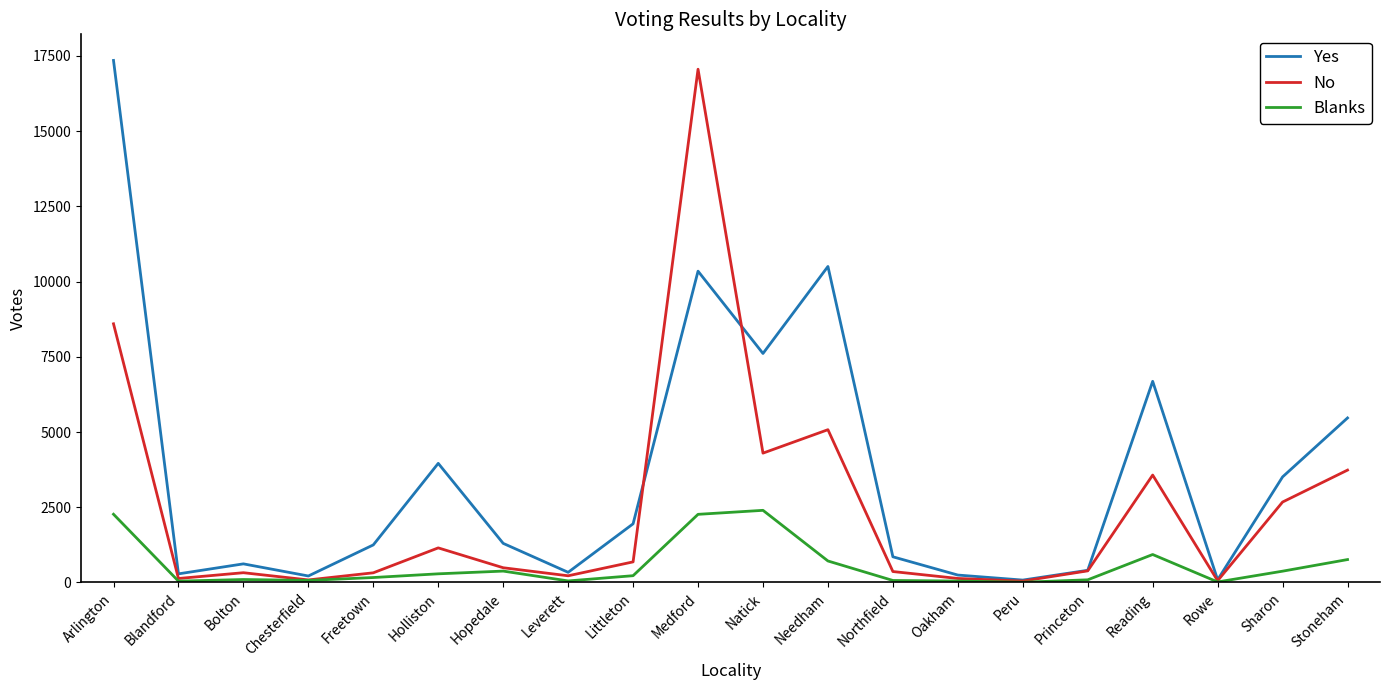

Between Littleton and Medford, which series saw the biggest shift?

No